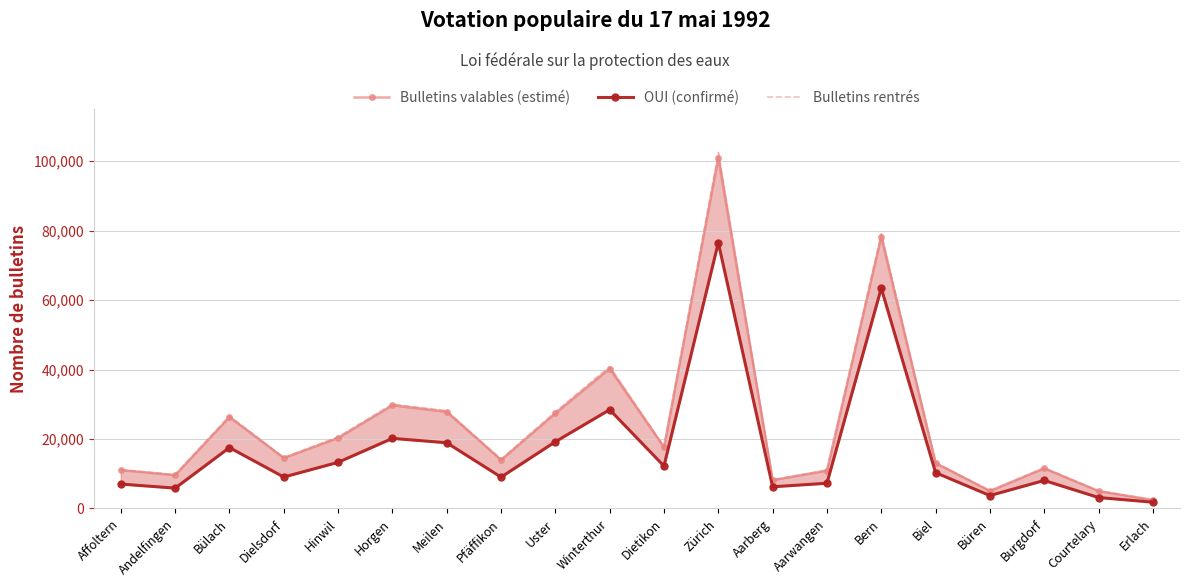

How many lines are shown in the chart?

3